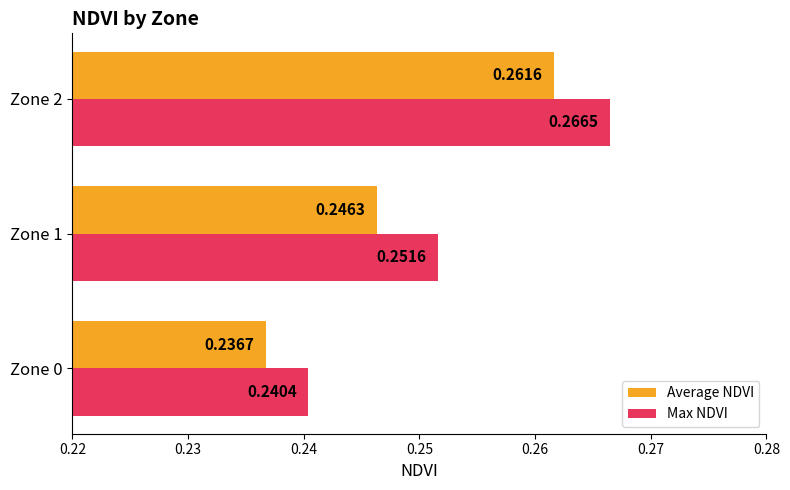

Which series has the widest spread of values?

Max NDVI